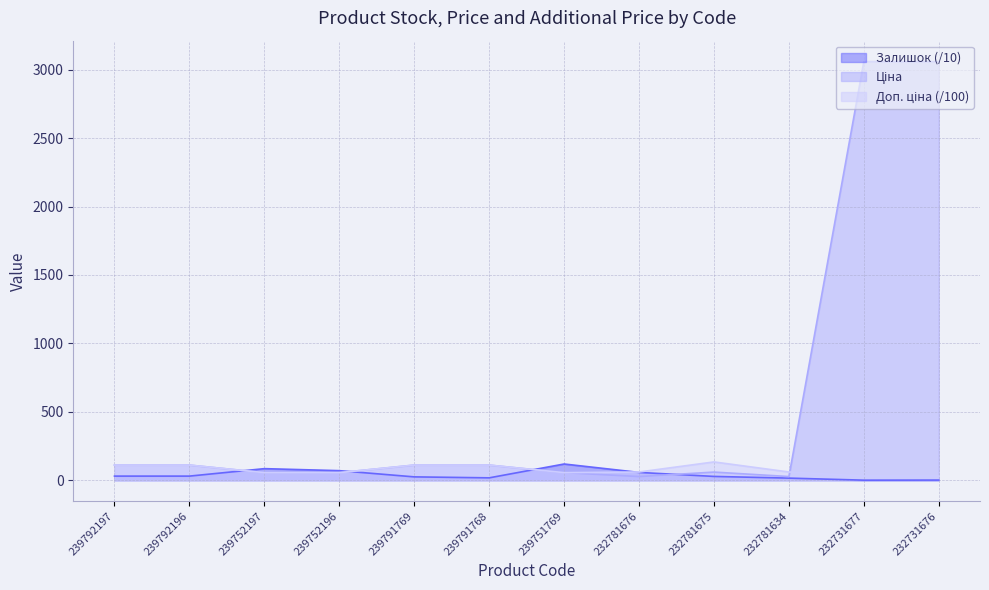

Reading right to left, what are all the values shown in this chart?

Залишок: 232731676=0.9	232731677=0.3	232781634=15.3	232781675=27.7	232781676=57.0	239751769=118.4	239791768=17.3	239791769=24.4	239752196=69.8	239752197=84.5	239792196=30.0	239792197=30.0
Ціна: 232731676=3059.7	232731677=3059.7	232781634=26.7	232781675=59.4	232781676=26.7	239751769=55.3	239791768=110.5	239791769=110.5	239752196=55.3	239752197=55.3	239792196=110.5	239792197=110.5
Доп. ціна: 232731676=30.6	232731677=30.6	232781634=60.1	232781675=133.6	232781676=60.1	239751769=55.3	239791768=110.5	239791769=110.5	239752196=55.3	239752197=55.3	239792196=110.5	239792197=110.5